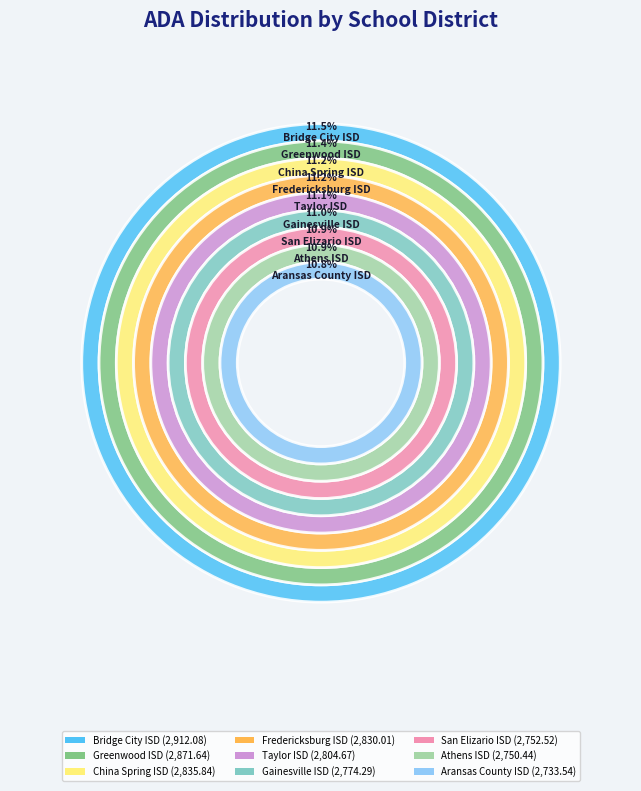

The San Elizario ISD slice represents 11% of the pie. True or false?

True